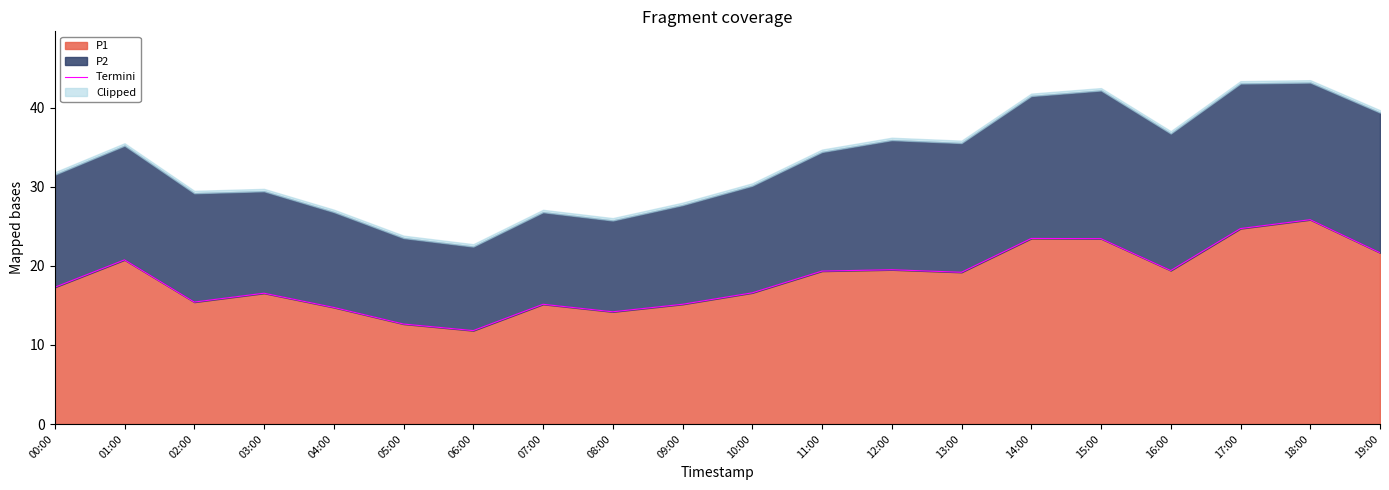

What is the difference between the second highest and minimum values?

12.9